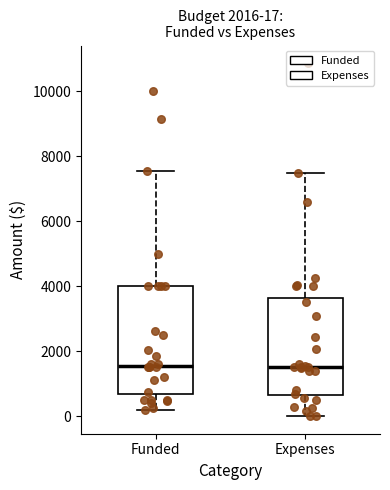

Which box is the tallest, from its lower edge to its upper edge?

Funded